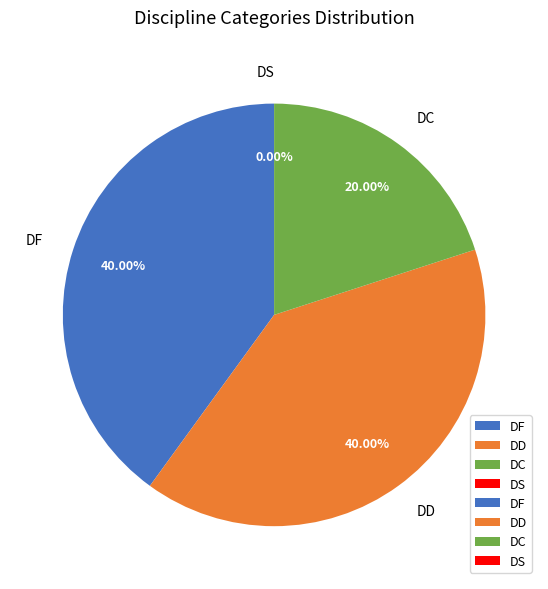

What is the smallest slice in the pie chart?

DS